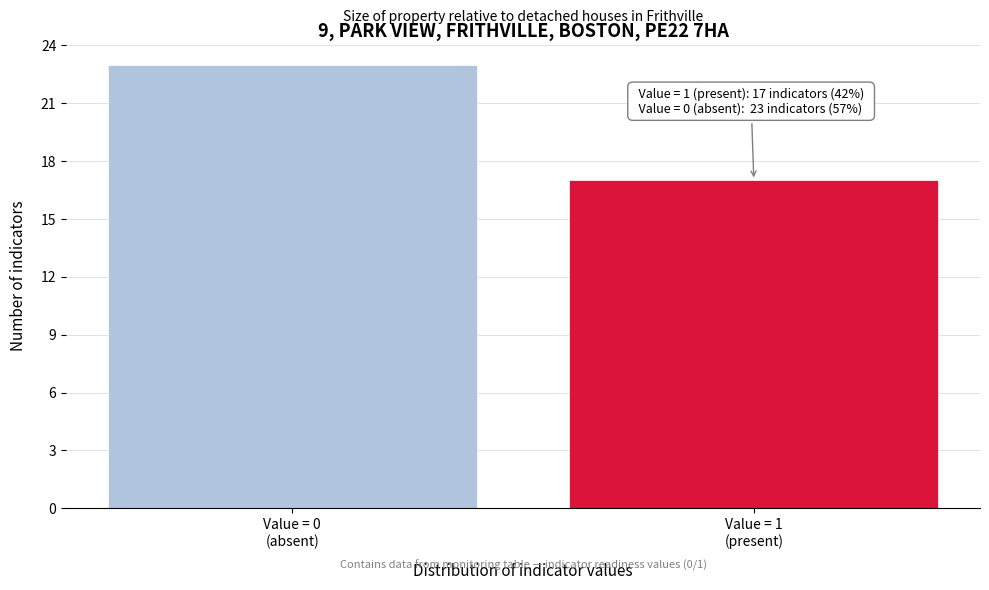

Reading right to left, list all the values displayed in this chart.

17	23